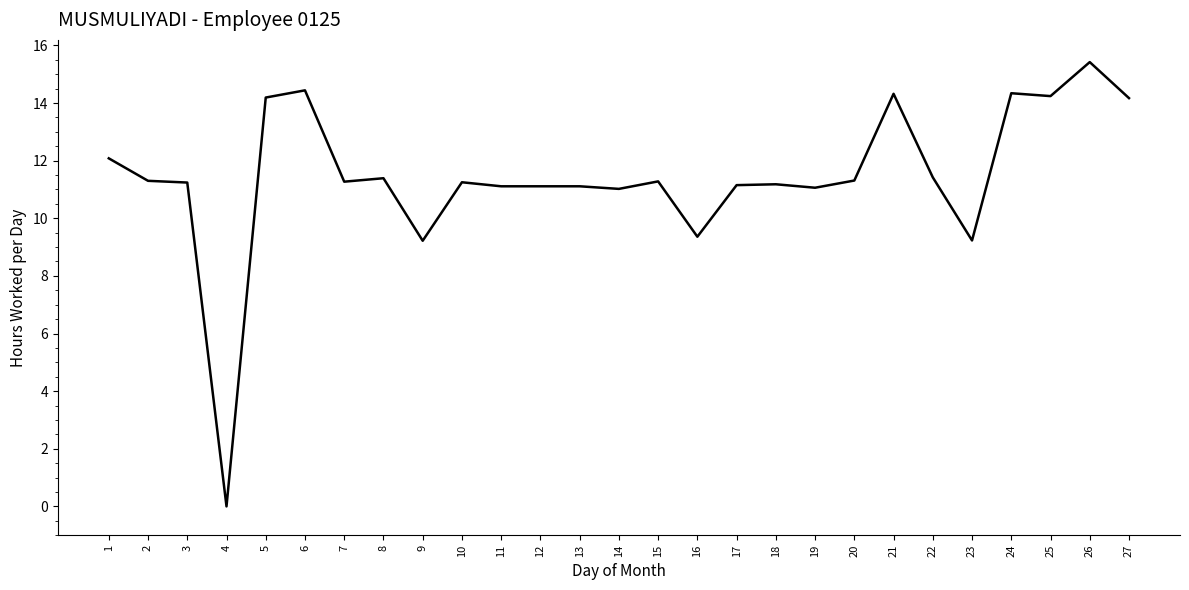

True or false: there are more than 1 points higher than both neighbors.

True